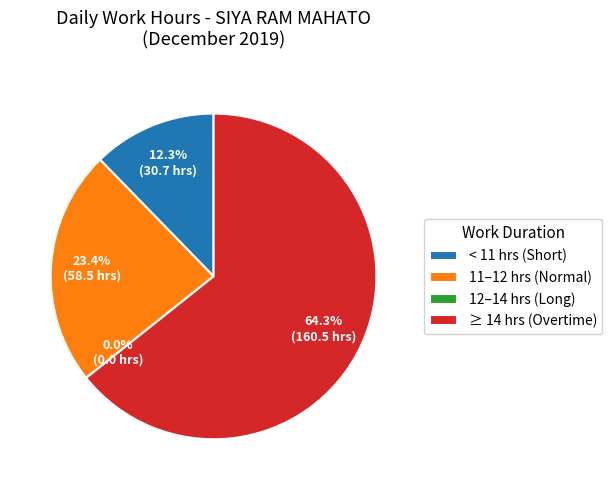

True or false: Day 26 accounts for 1% of the total.

False